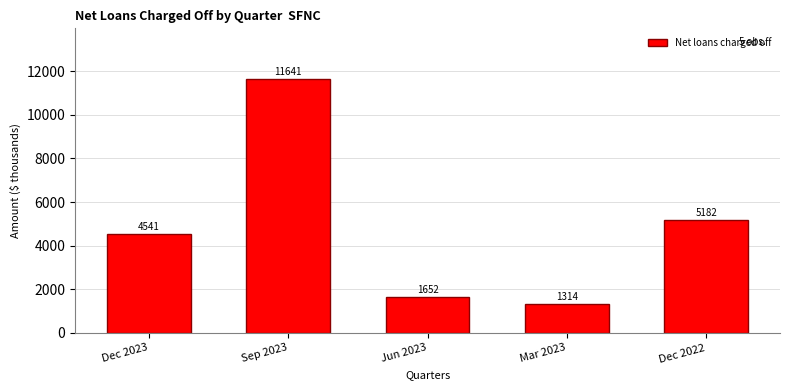

Reading left to right, extract all data points from this chart.

4541	11641	1652	1314	5182